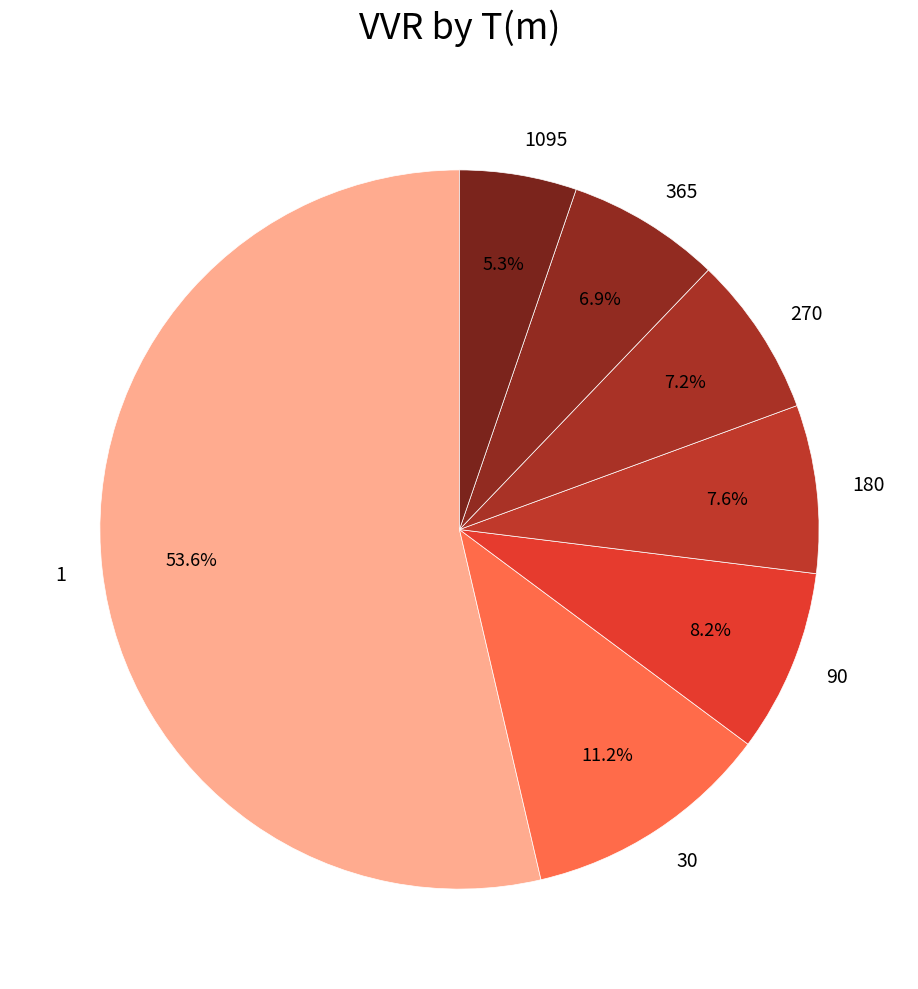

Is 365 the majority of the pie?

No